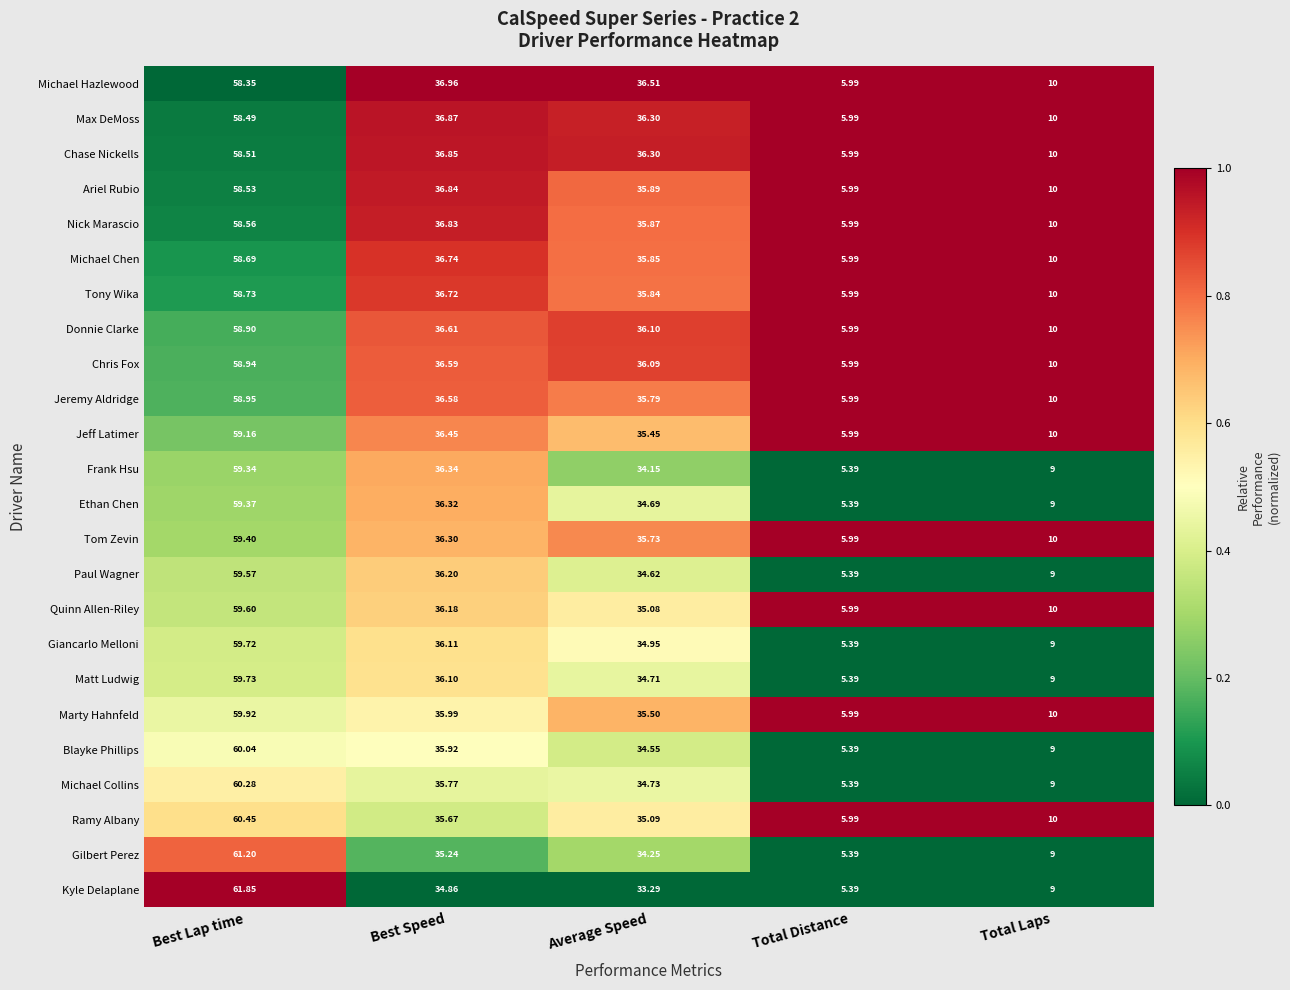

At which label does Frank Hsu first exceed 34?

Best Lap time